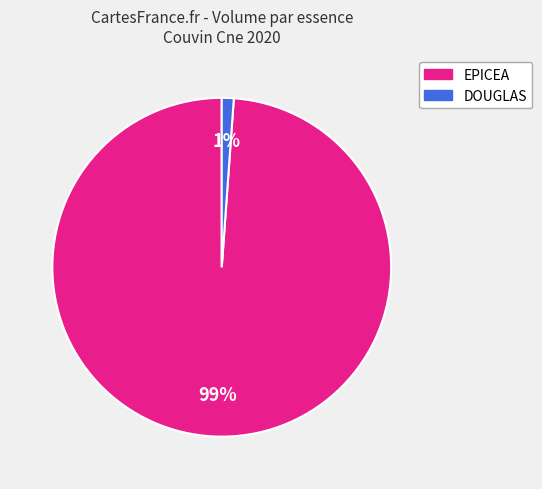

Count the number of slices in the pie.

2